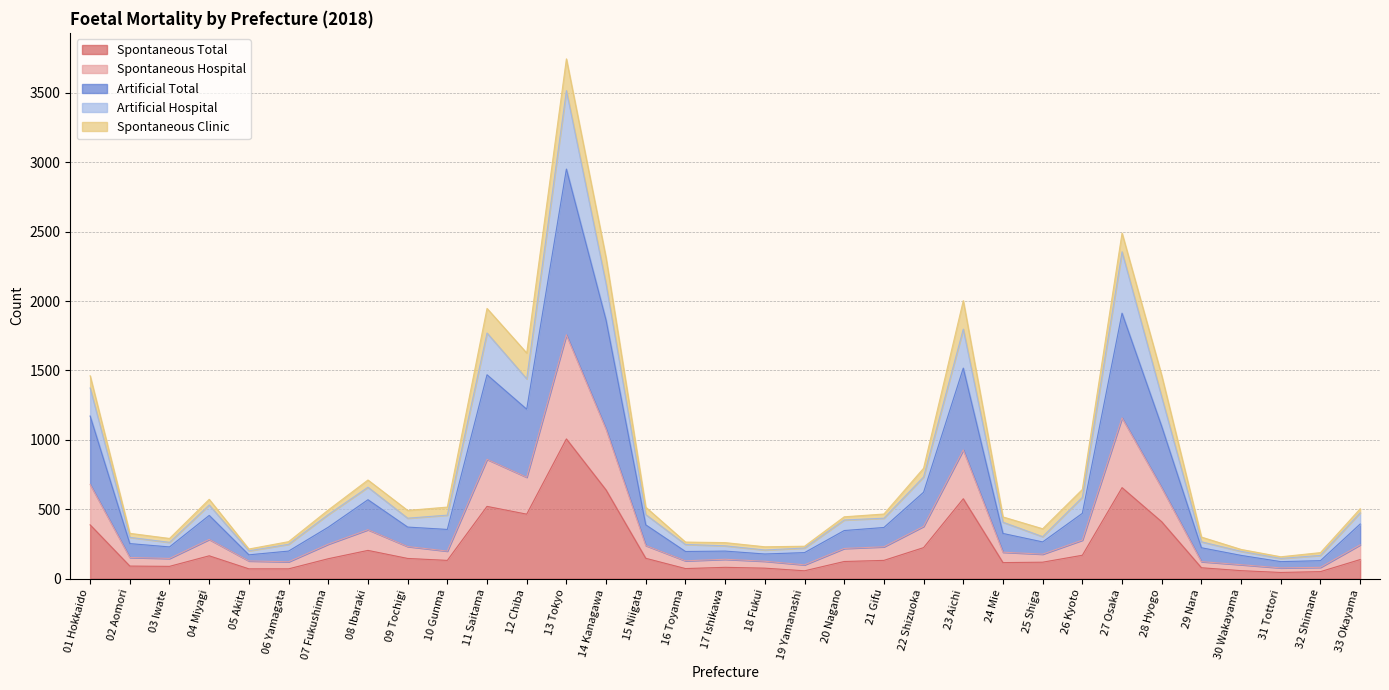

True or false: Spontaneous Hospital has a value of 129 at 16 Toyama.

True